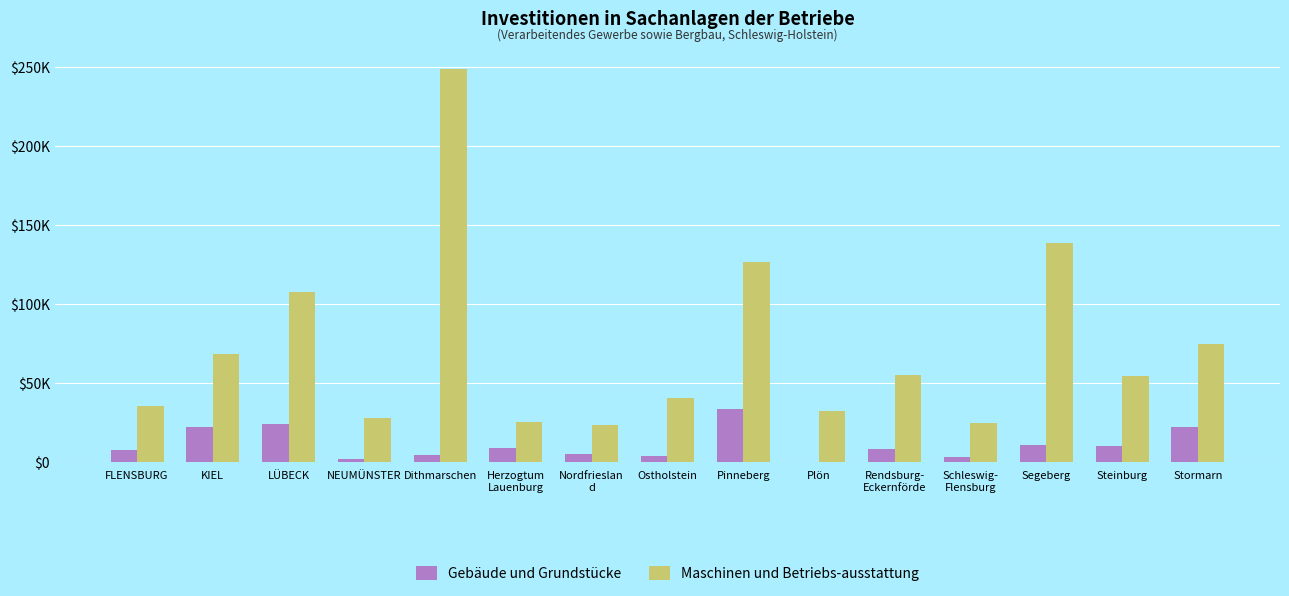

What is the label of the 11th bar from the left?

Rendsburg-
Eckernförde